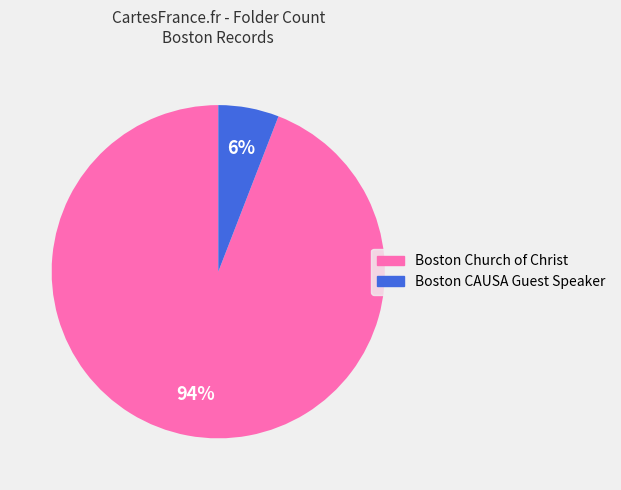

What is the largest slice in the pie chart?

Boston Church of Christ